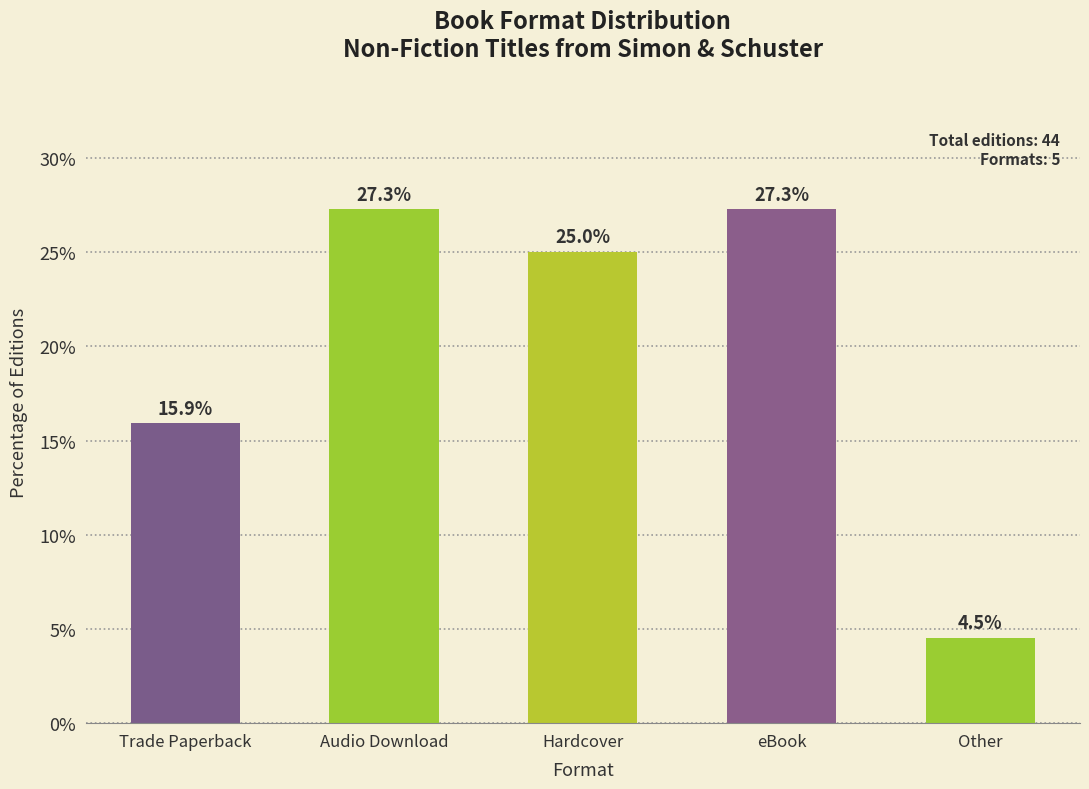

What is the maximum value shown in the chart?

27.3